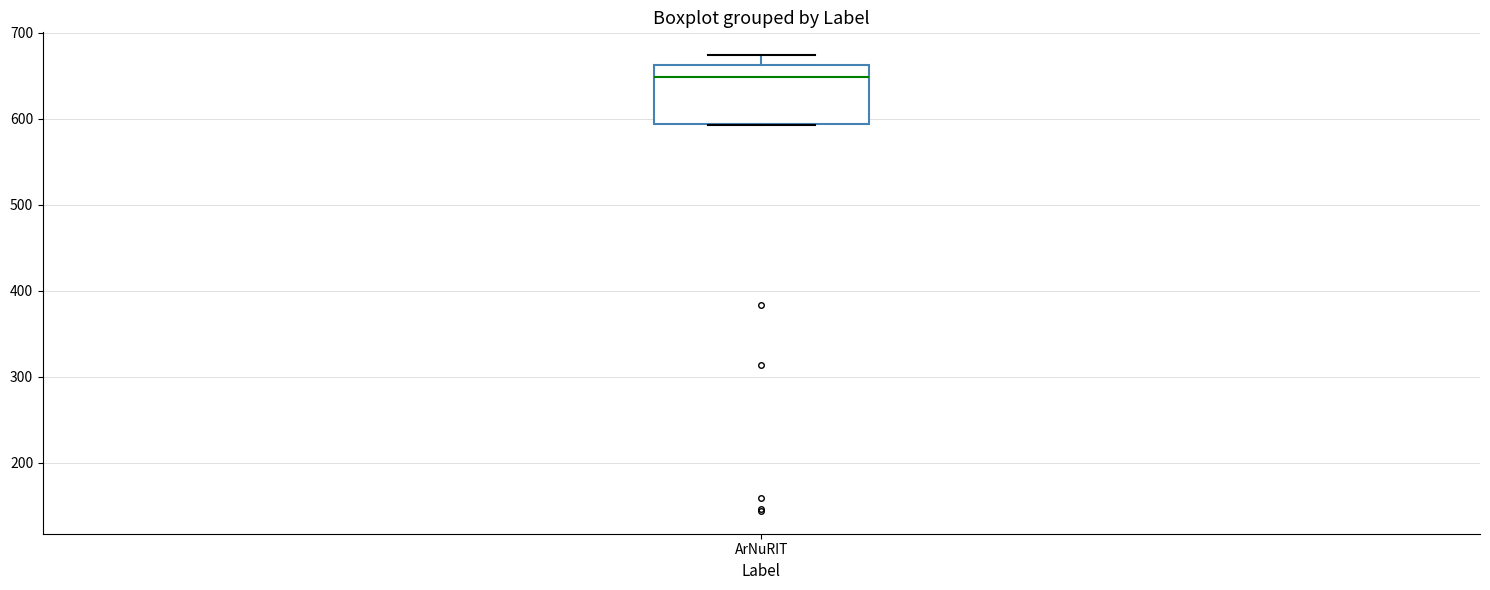

Transcribe this box plot: give where the median line is, the range the box spans, and where the two whiskers end, as read against the y-axis. The values are not printed on the chart, so give them approximately, as read against the axis.

median 650, box 590 to 660, whiskers 590 to 670